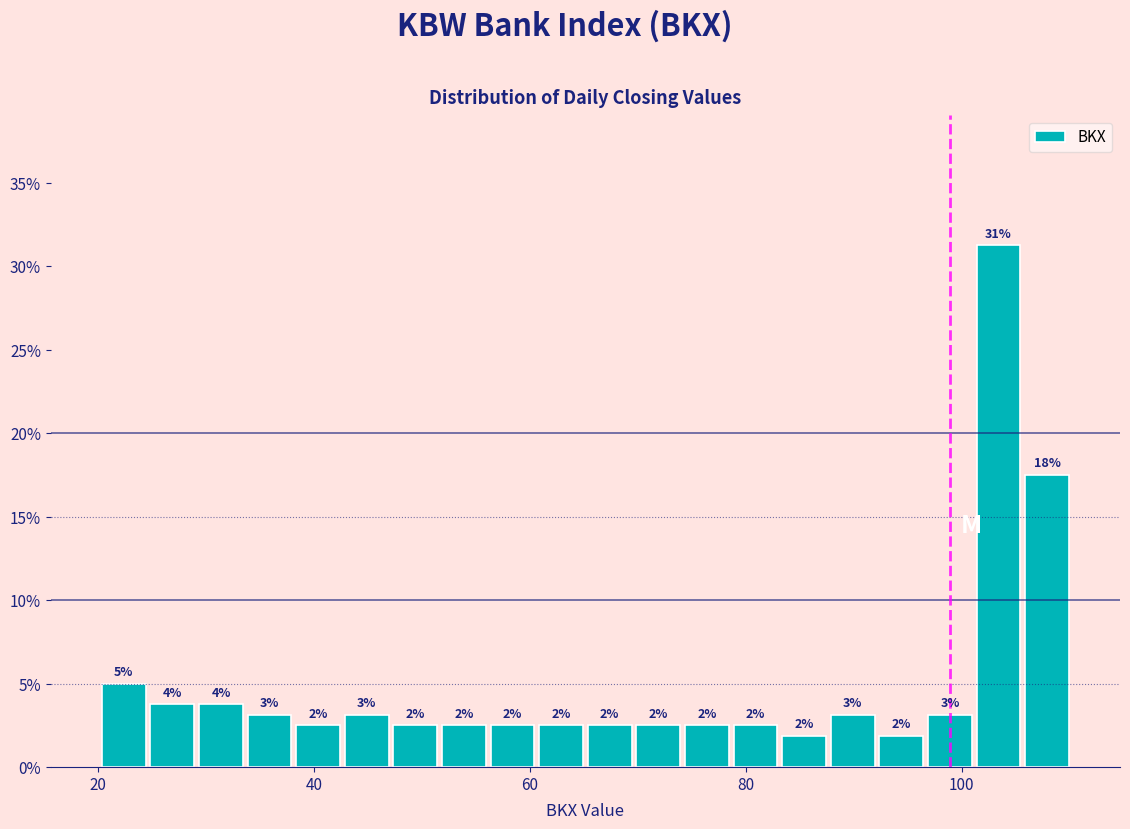

Around what value on the x-axis is the tallest bar? Give the approximate position of its centre, as read against the axis.

104